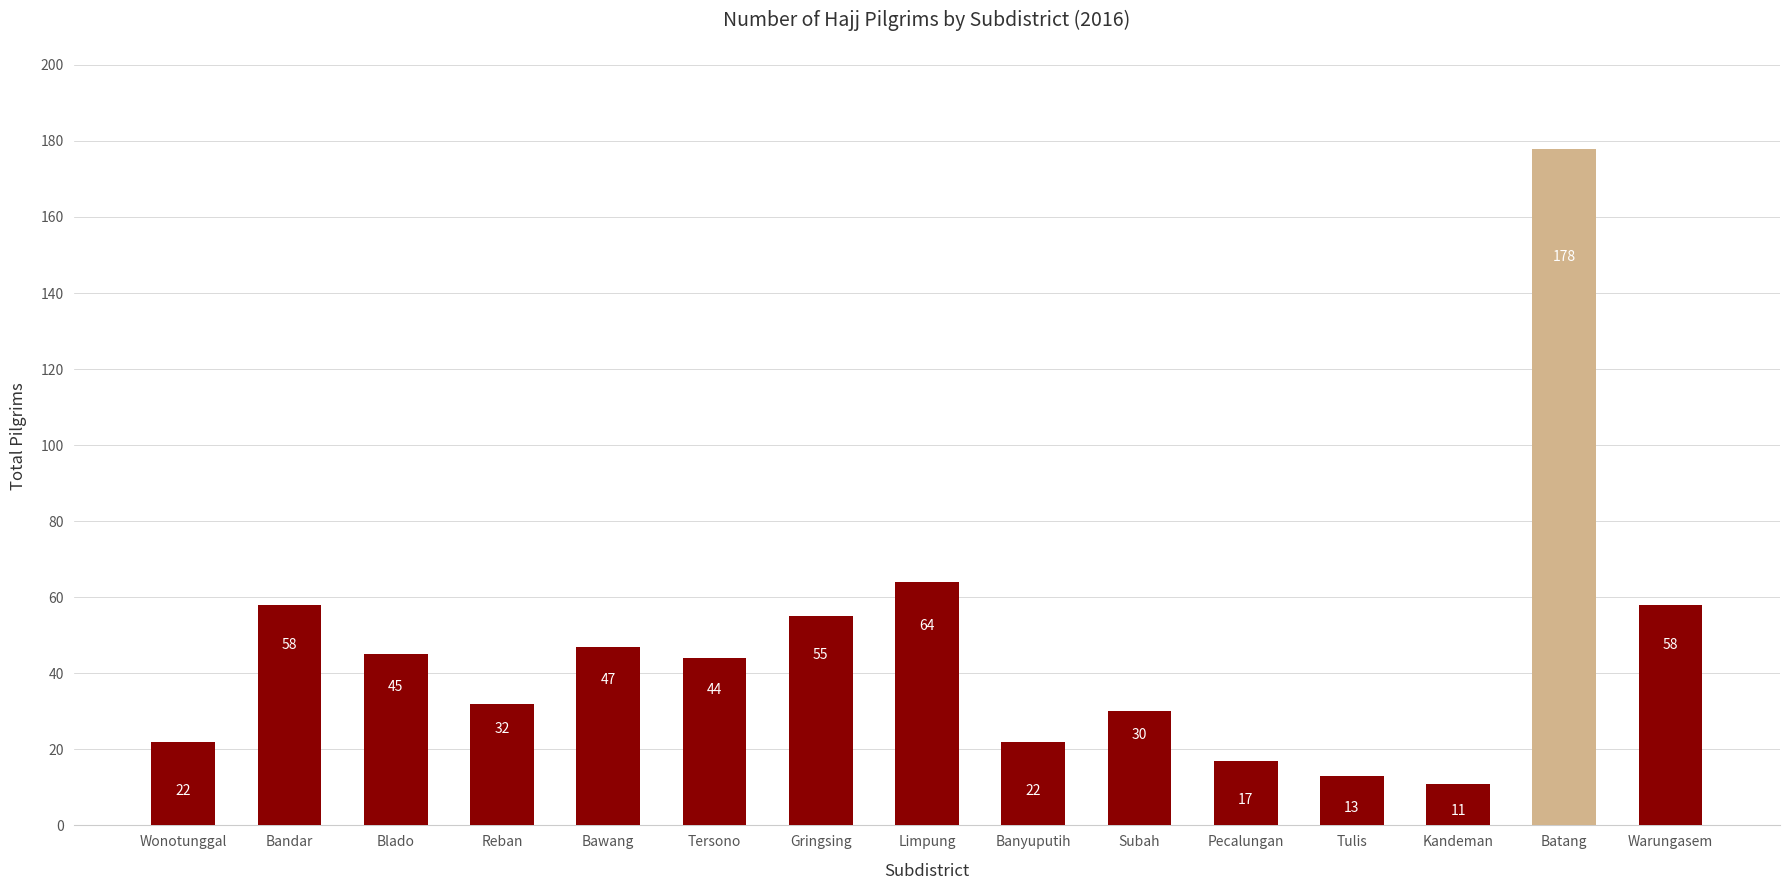

How many data points are less than 44?

7